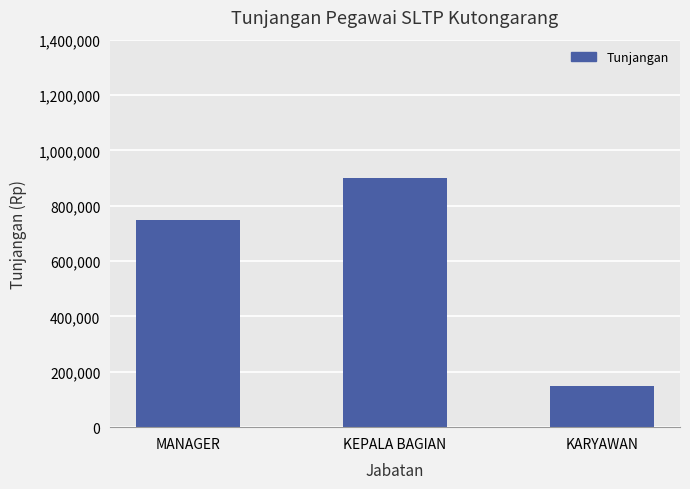

At which category does the chart reach its peak across all series?

KEPALA BAGIAN